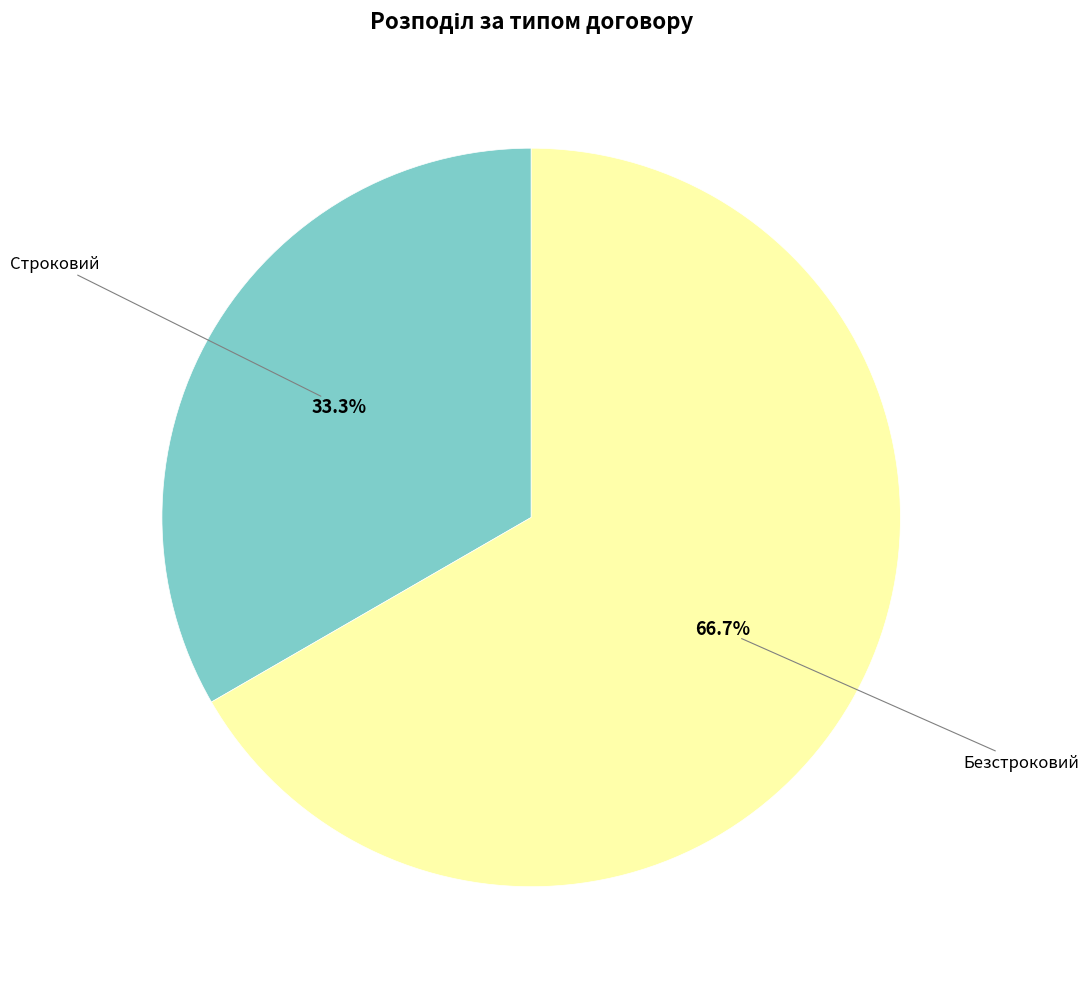

Does any single category account for the majority?

Yes